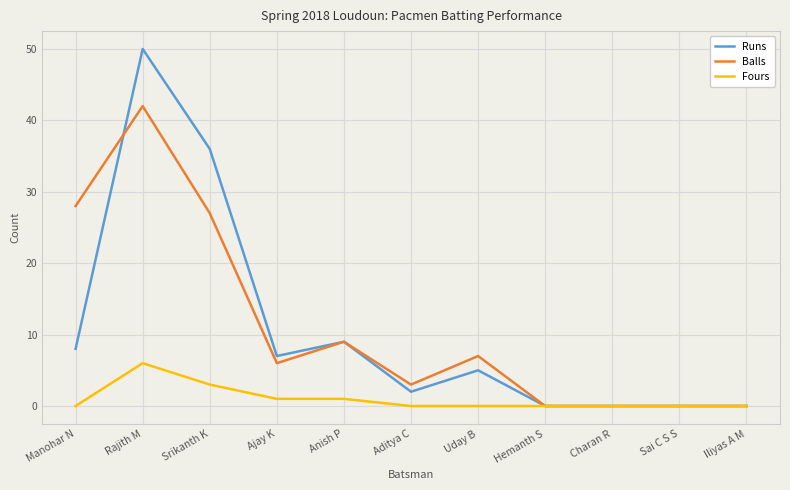

Which series changed the most between Srikanth K and Charan R?

Runs